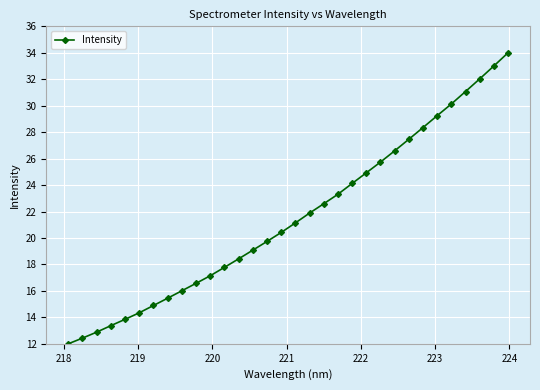

What is the sum of all values?

690.0